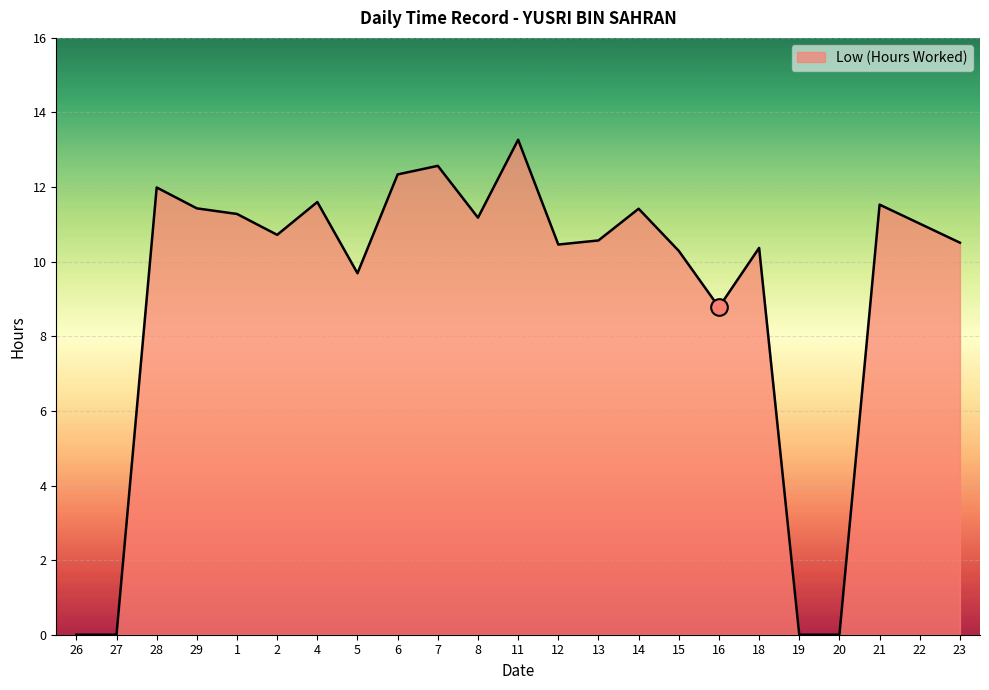

What is the ratio of the value at 23 to the value at 14?

0.9